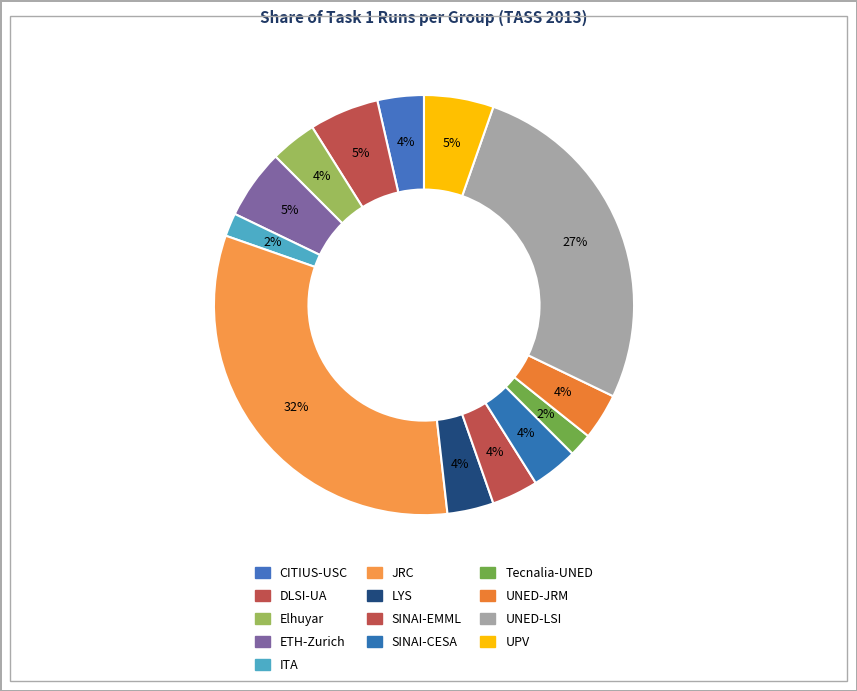

Does ITA account for over 50% of the chart?

No